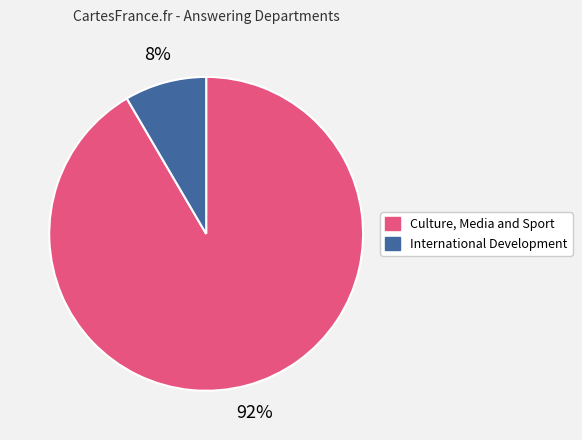

The International Development slice represents 8% of the pie. True or false?

True